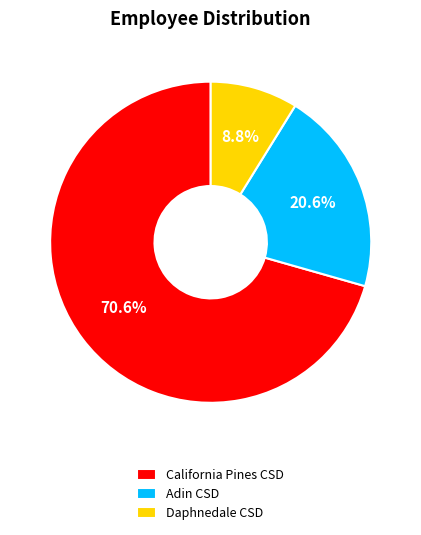

Rank the categories by value from lowest to highest.

Daphnedale CSD, Adin CSD, California Pines CSD